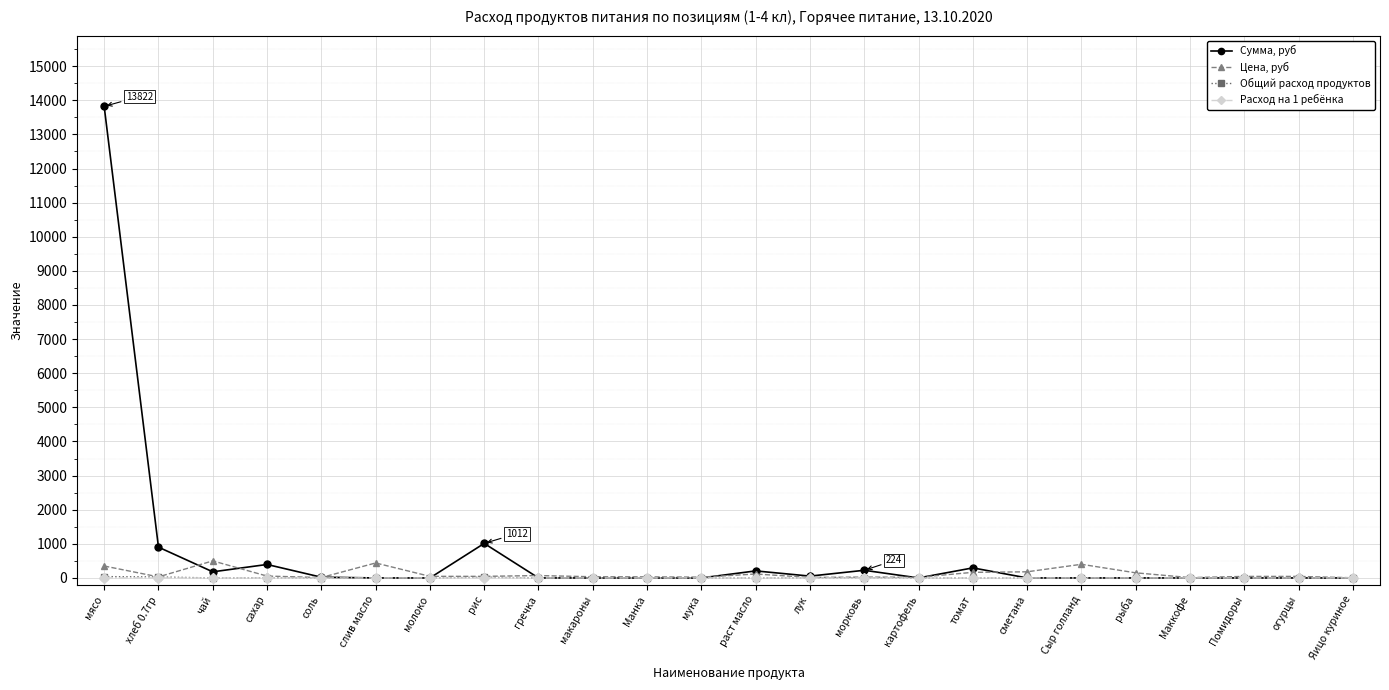

True or false: Общий расход продуктов has a value of 0.0 at макароны.

True